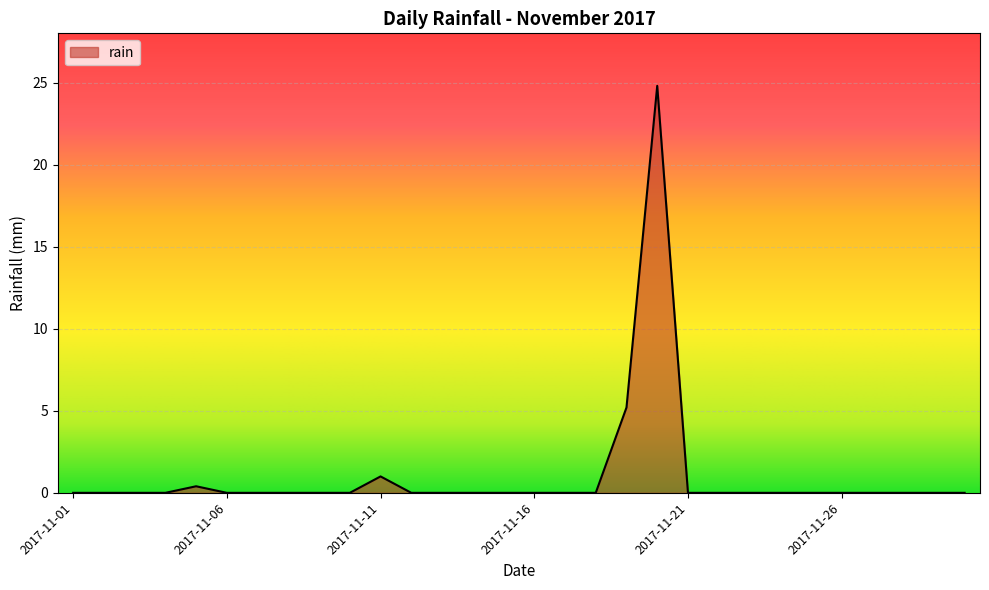

What is the difference between the maximum and minimum values?

24.8